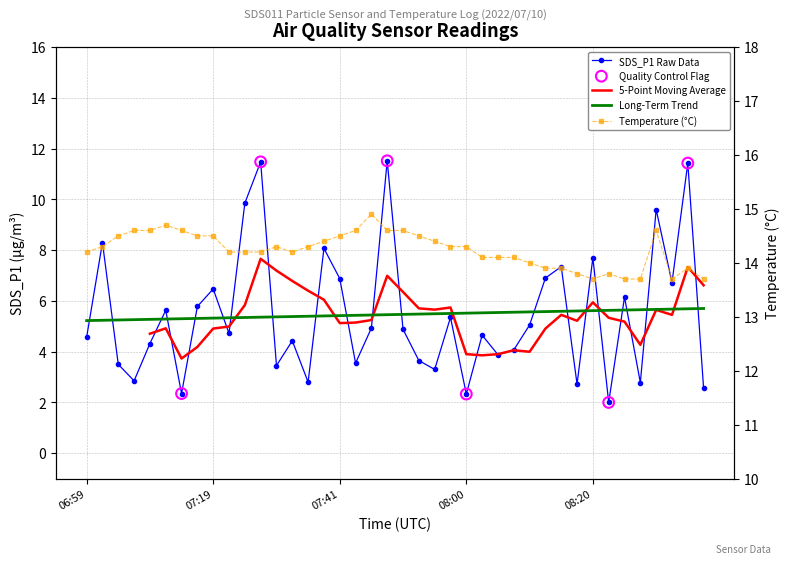

Which series has the largest total across all categories?

Temp